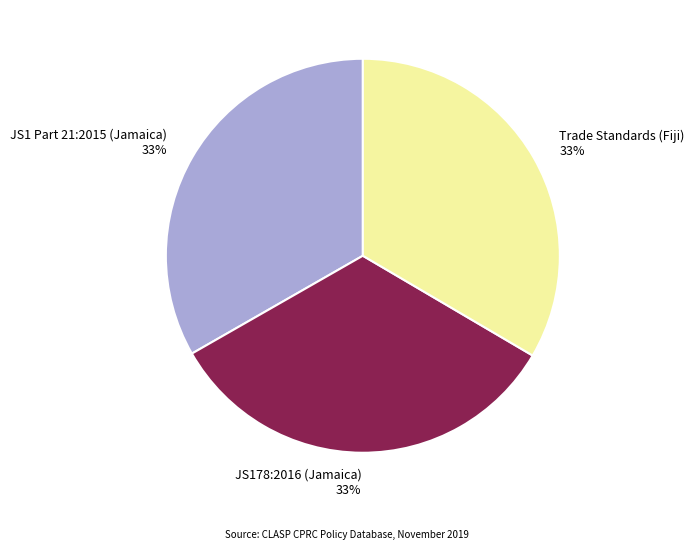

Do JS1 Part 21:2015 (Jamaica) 33% and JS178:2016 (Jamaica) 33% together represent more than half of the pie?

Yes